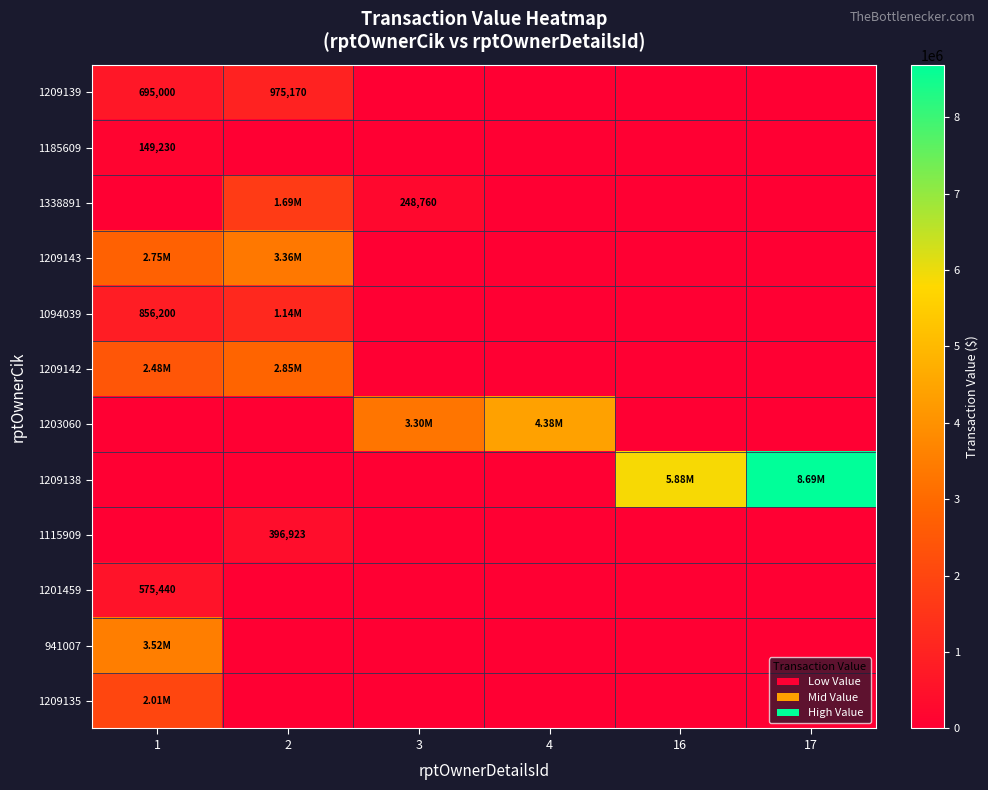

The 1209142 series shows 1345076 at 17. True or false?

False